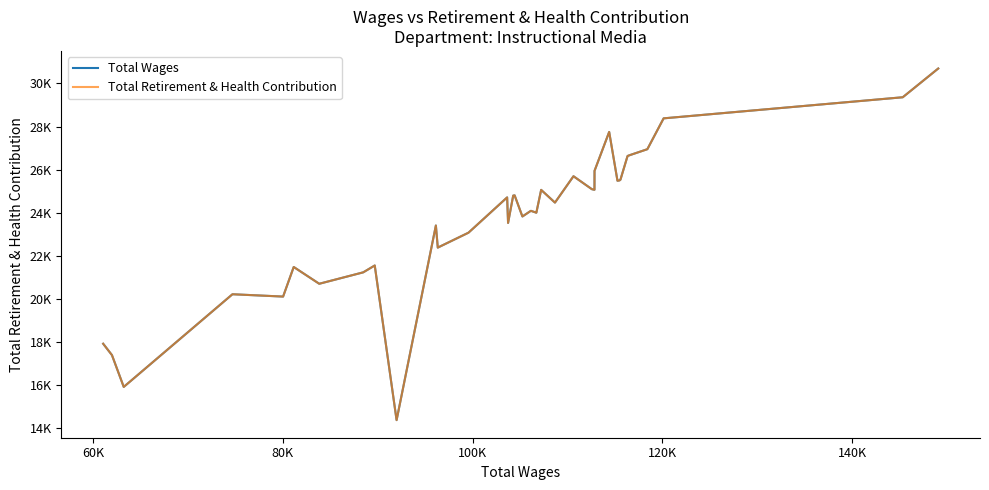

What is the lowest value of the Total Wages series?

14386